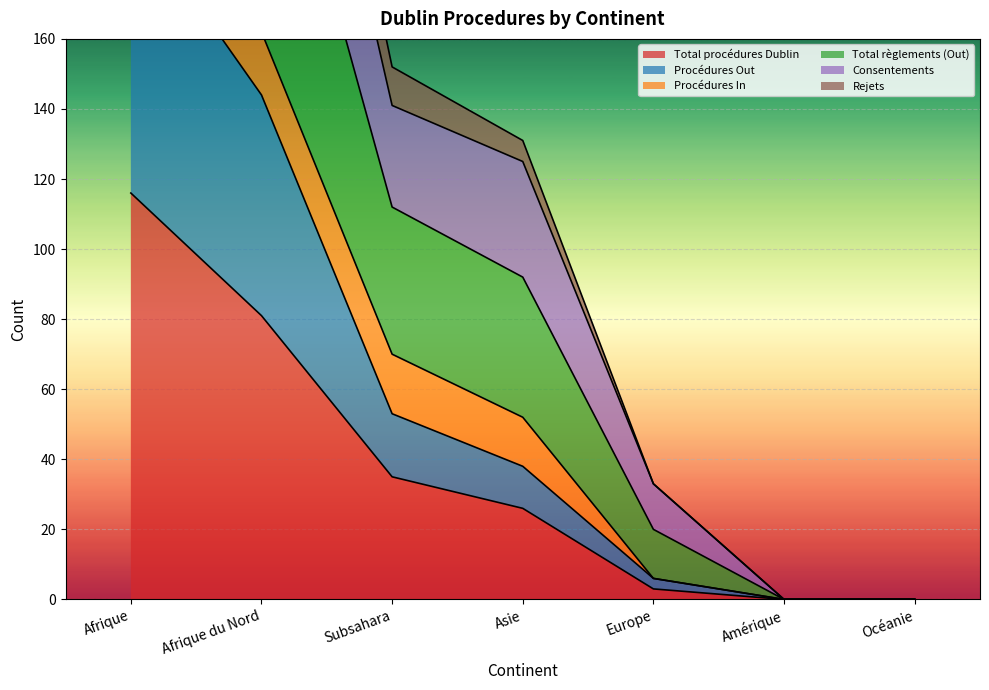

Where is Rejets nearest to the value 116?

Afrique du Nord